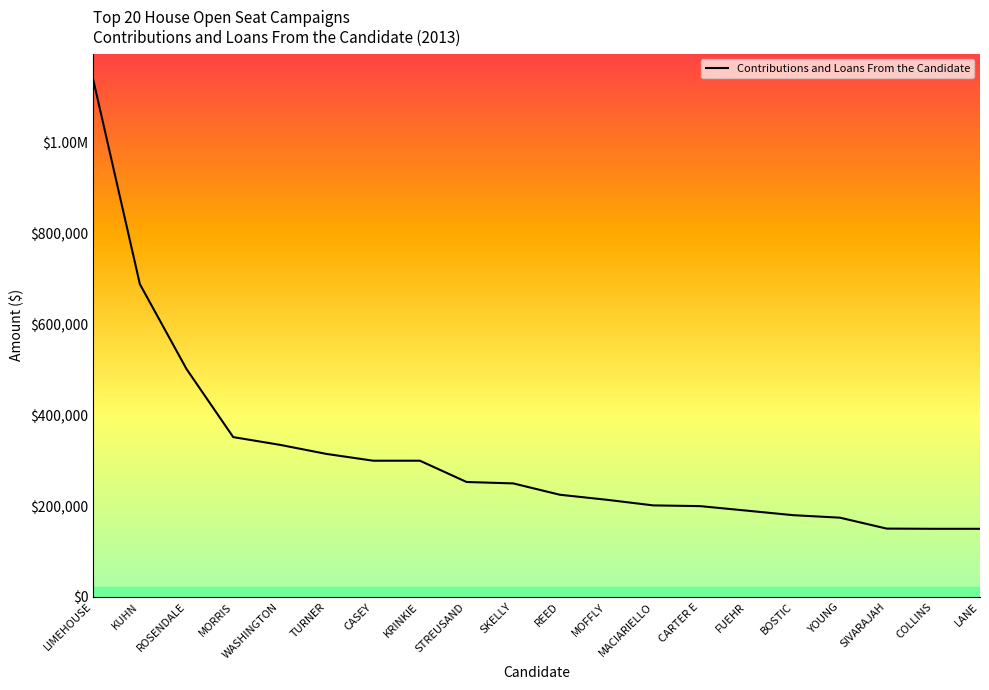

What is the sum of the values at STREUSAND and KRINKIE?

553125.0